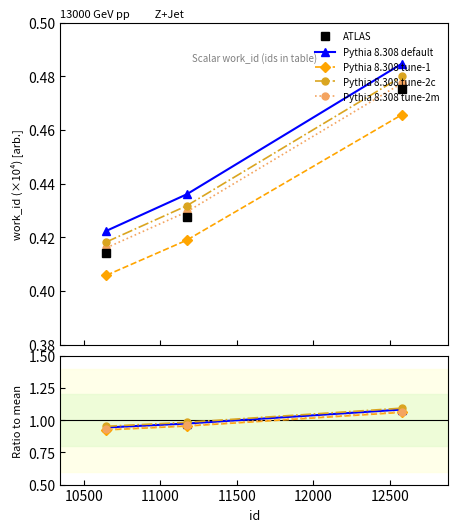

At how many categories does at least one series exceed 0?

3